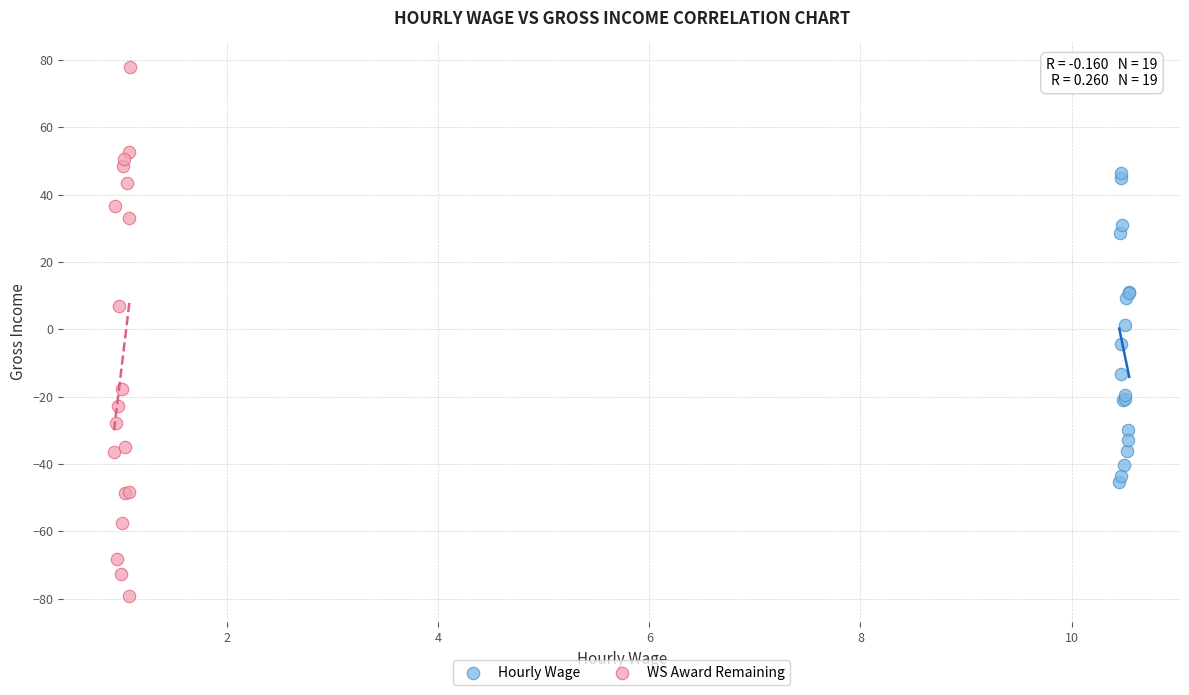

What are all the series names shown in the legend?

Hourly Wage, WS Award Remaining